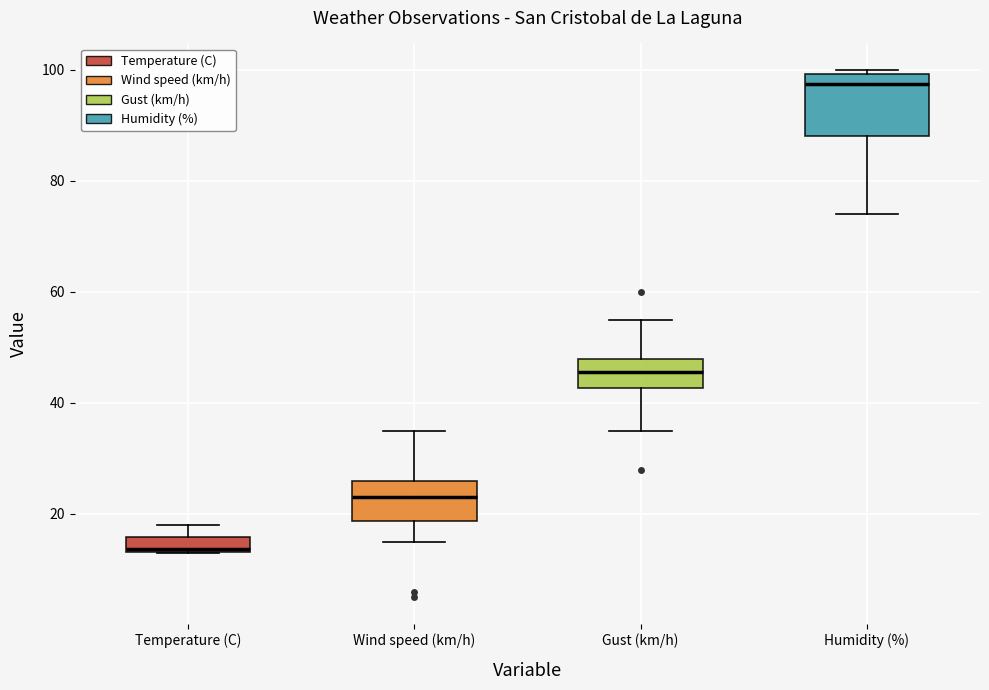

Which box's median line is the lowest?

Temperature (C)